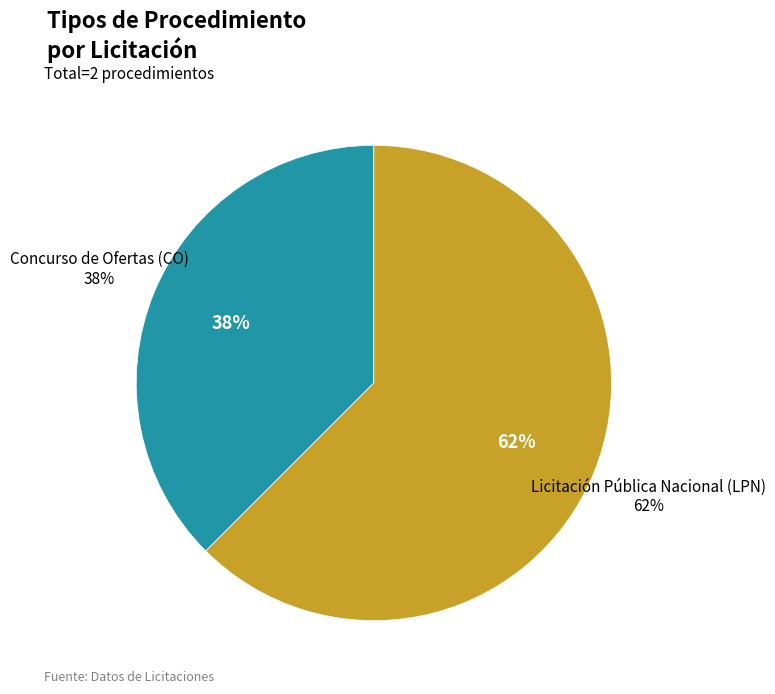

Rank the categories by value from lowest to highest.

Concurso de Ofertas (CO), Licitación Pública Nacional (LPN)